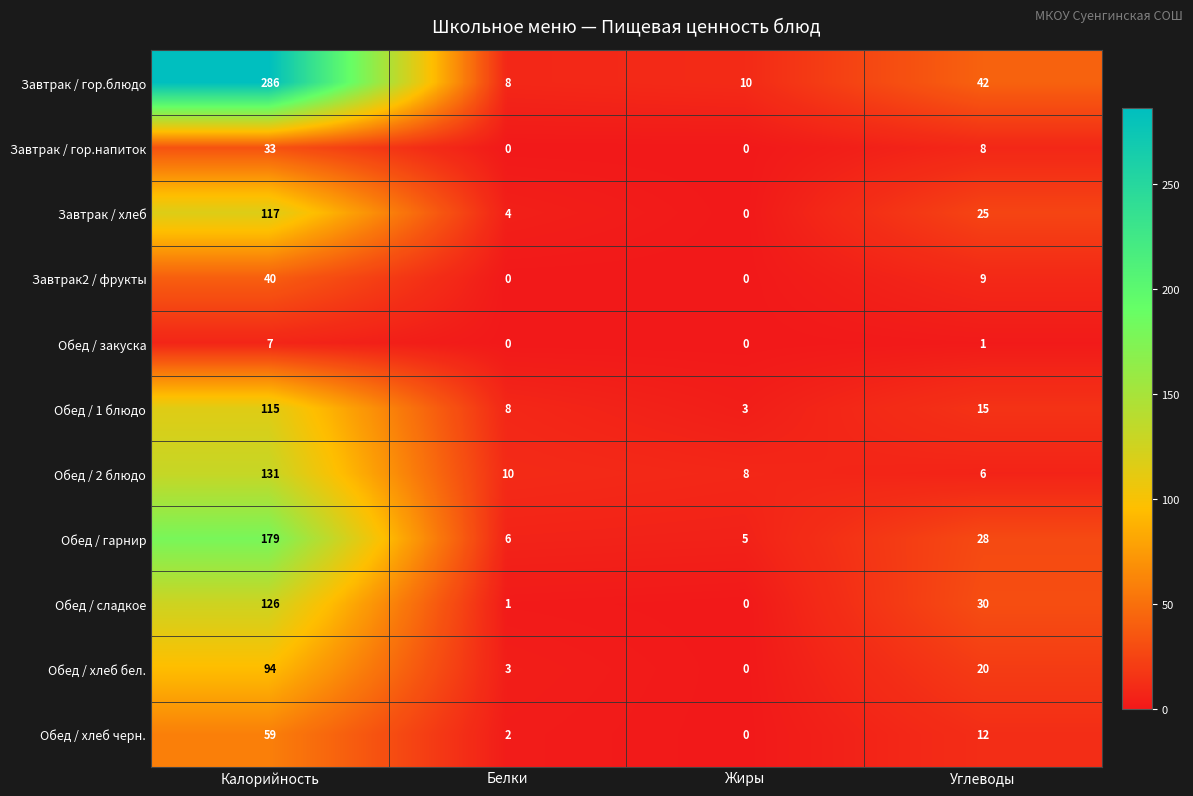

The Обед / 2 блюдо series shows 5 at Белки. True or false?

False